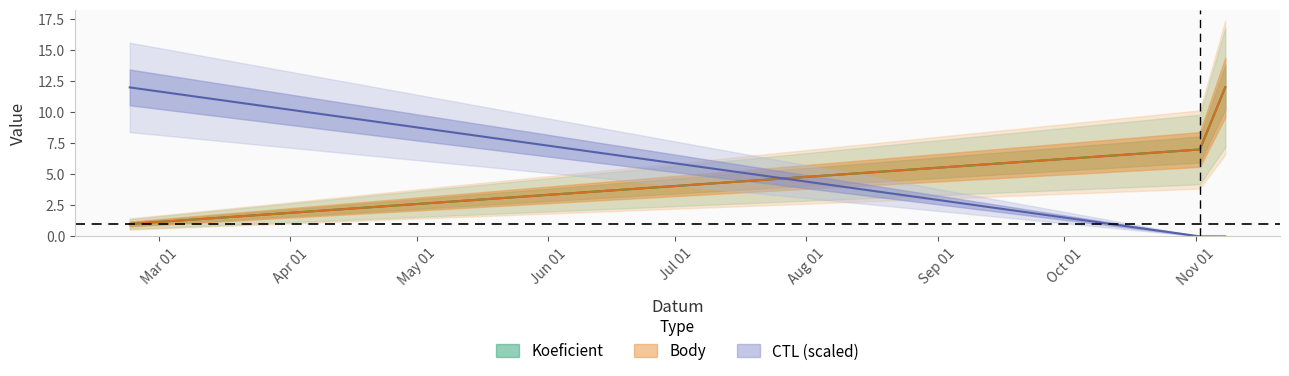

What is the average value of the CTL_scaled series?

4.0